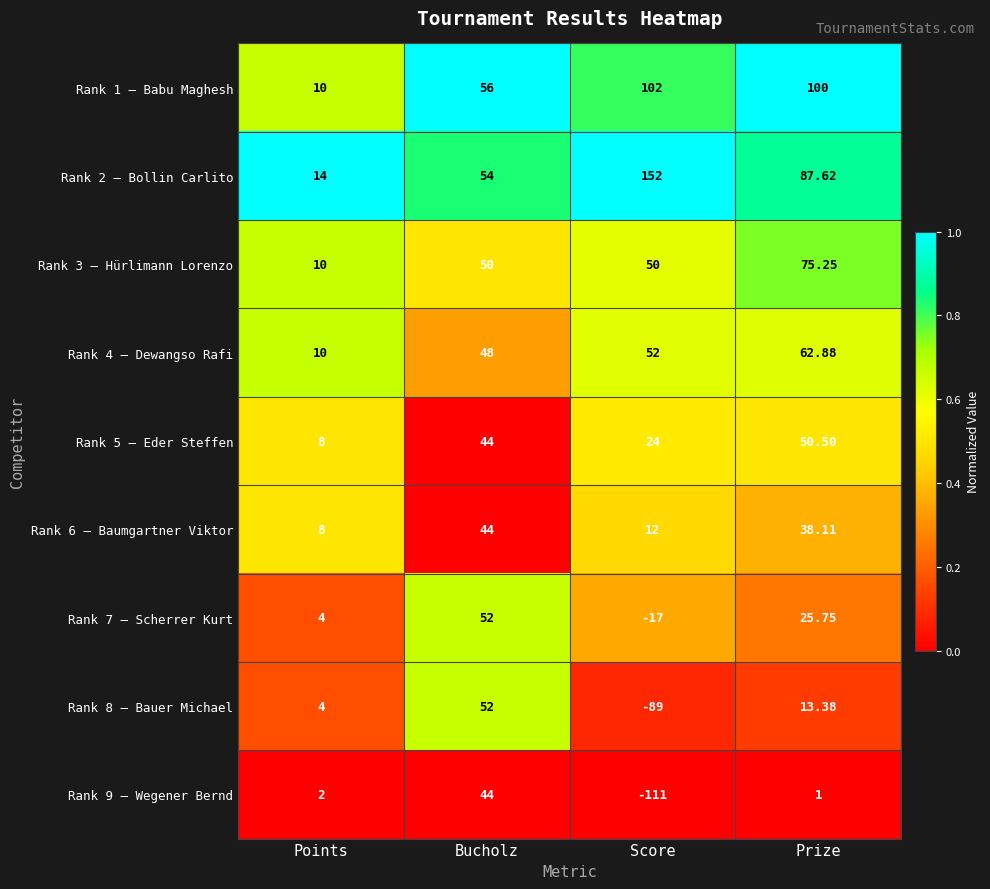

Where does the Rank 6 – Baumgartner Viktor series first go above 38?

Bucholz